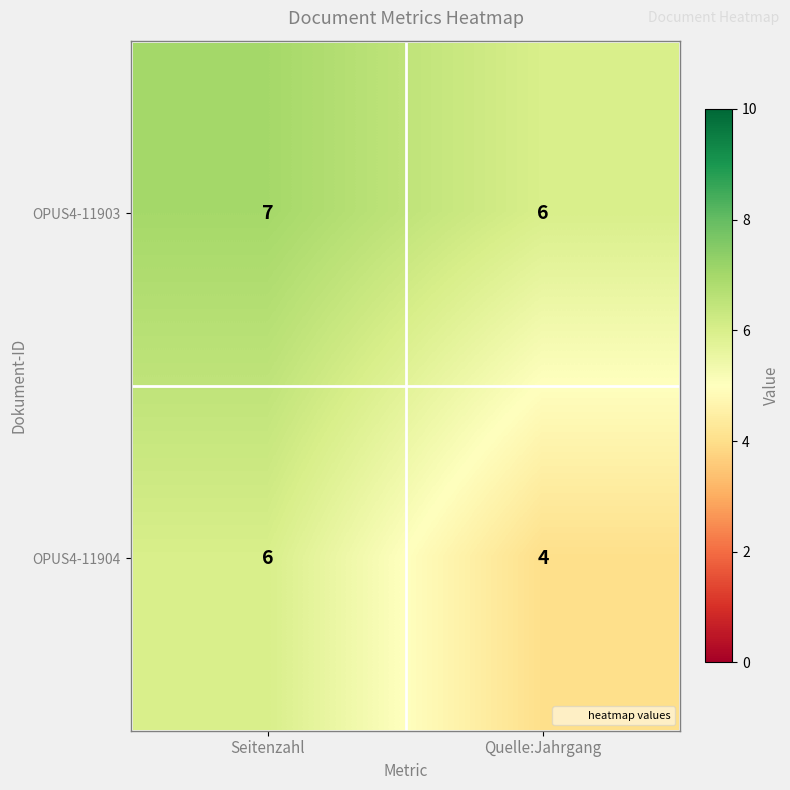

Which category has the highest value across all series?

Seitenzahl